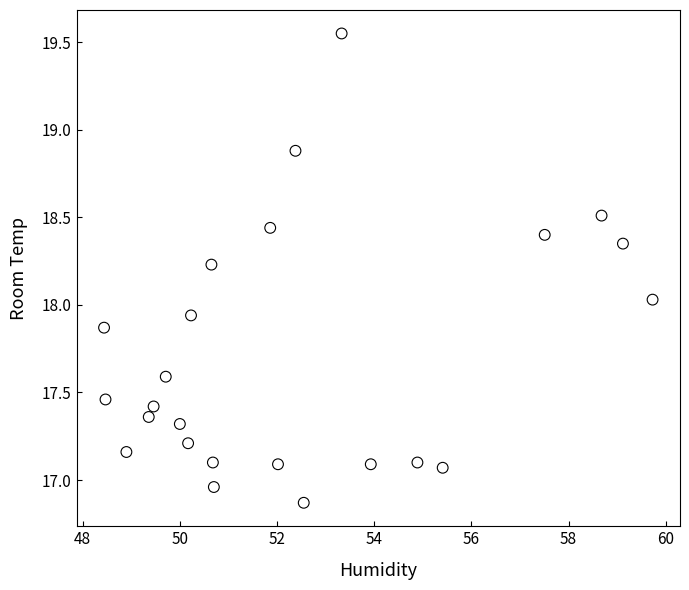

What is the range of Y values (max minus min)?

2.7